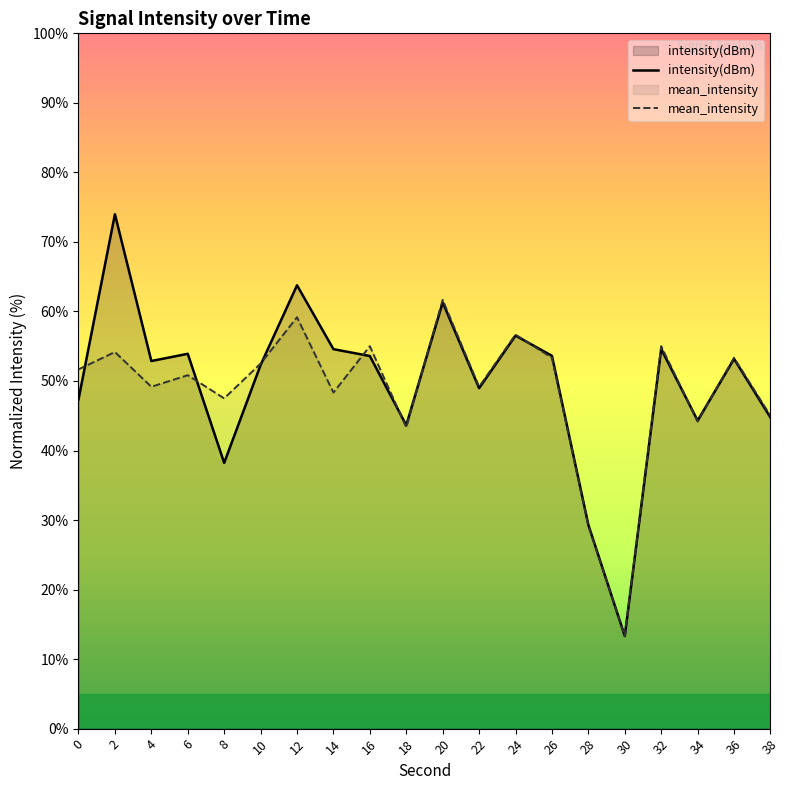

Which category has the highest value across all series?

2